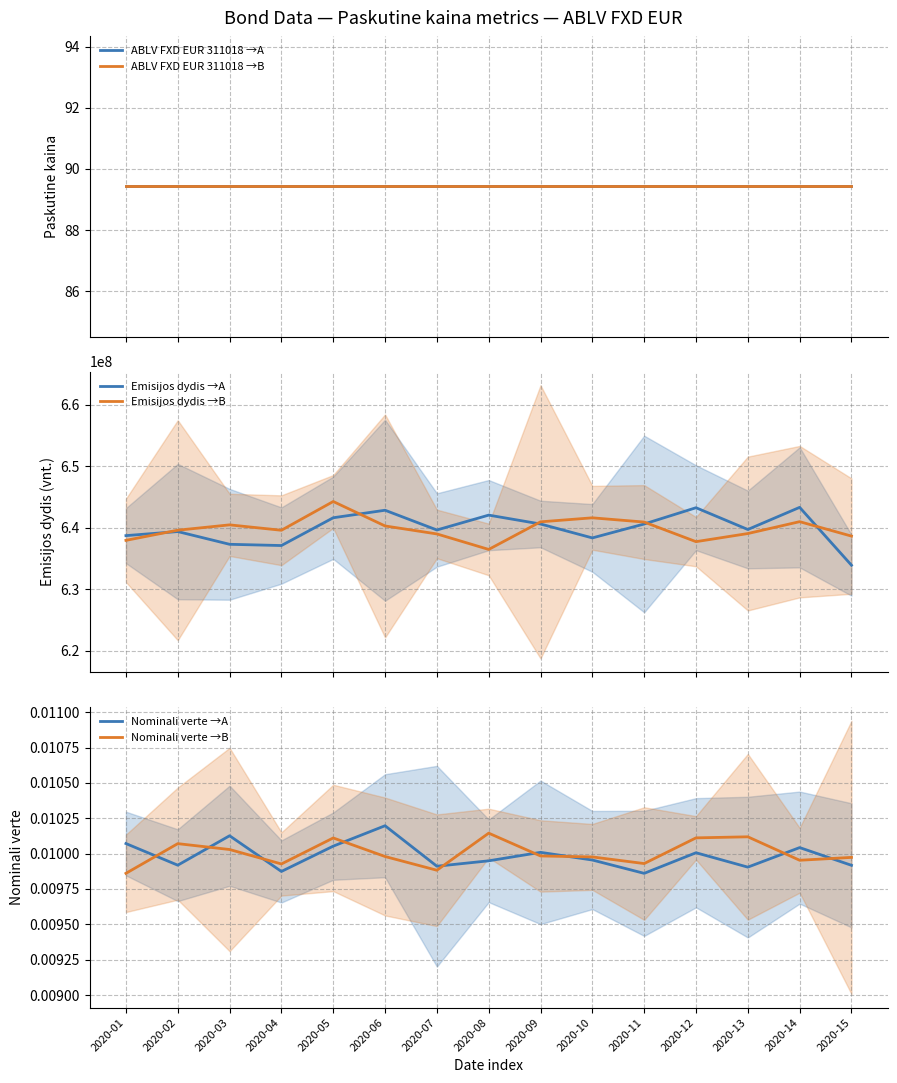

Rank the series at 2020-06 from highest to lowest value.

Emisijos dydis →A, Emisijos dydis →B, ABLV FXD EUR 311018 →A, ABLV FXD EUR 311018 →B, Nominali verte →A, Nominali verte →B